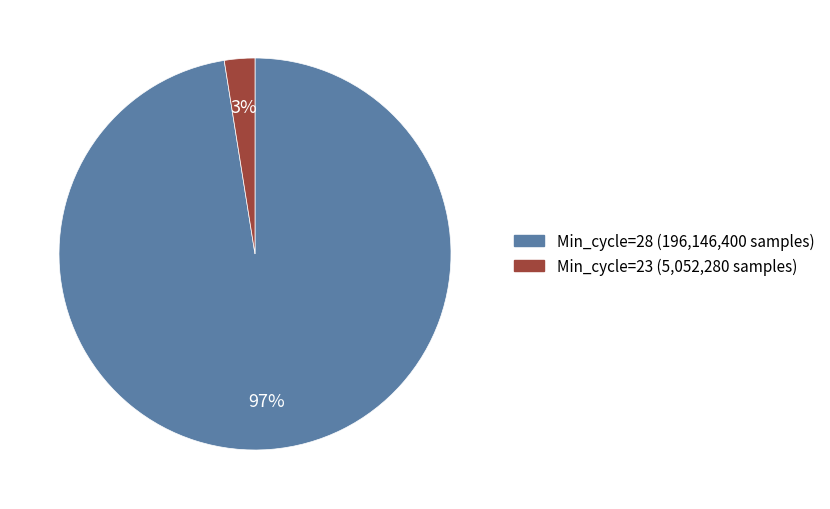

Do Min_cycle=28 and Min_cycle=23 together represent more than half of the pie?

Yes